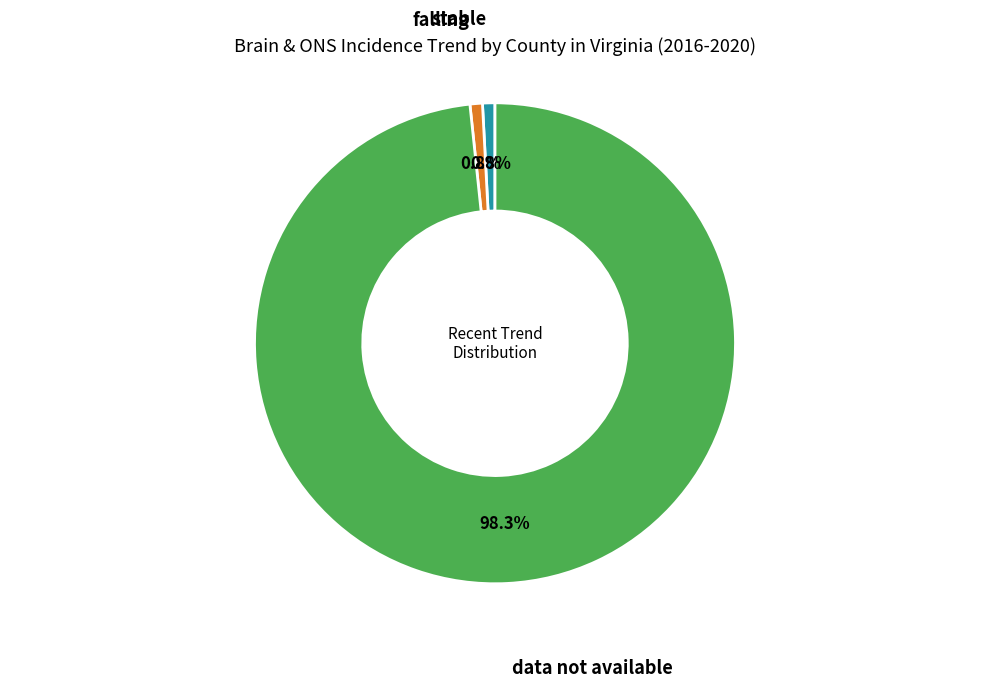

Does any single category account for the majority?

Yes